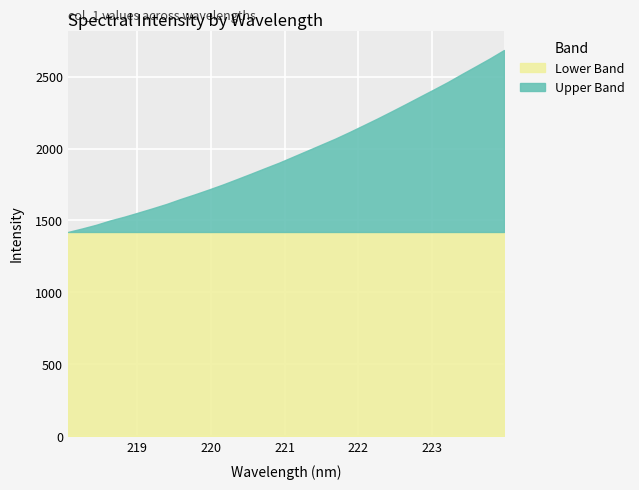

Count the number of categories in the chart.

32